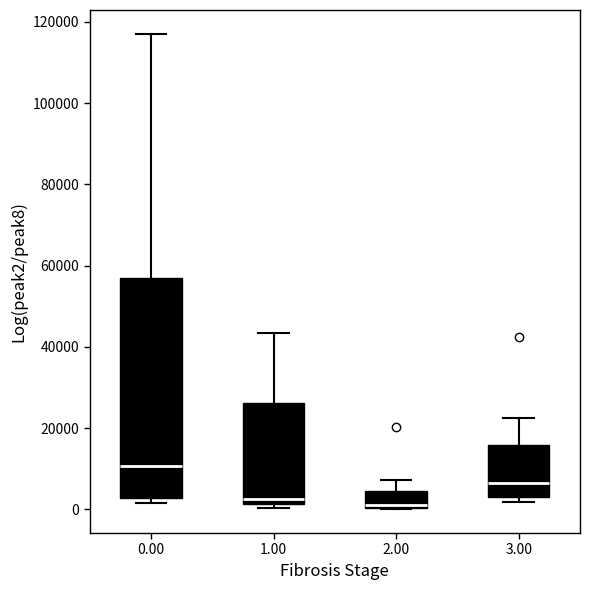

Comparing the boxes themselves (not the whiskers), which one is the tallest?

0.00